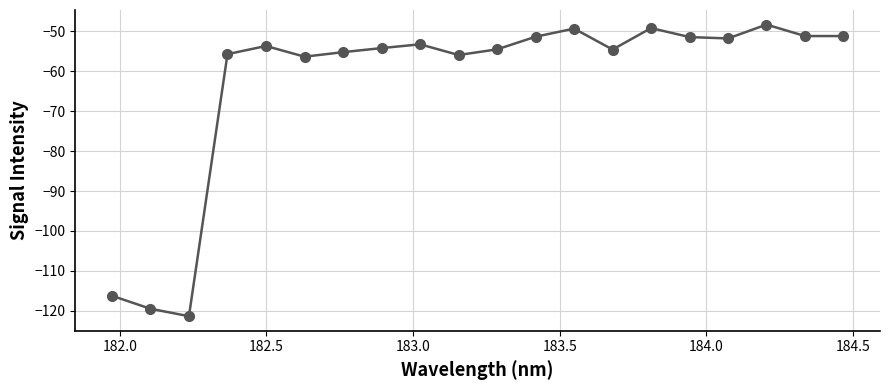

How many distinct data groups are displayed?

1